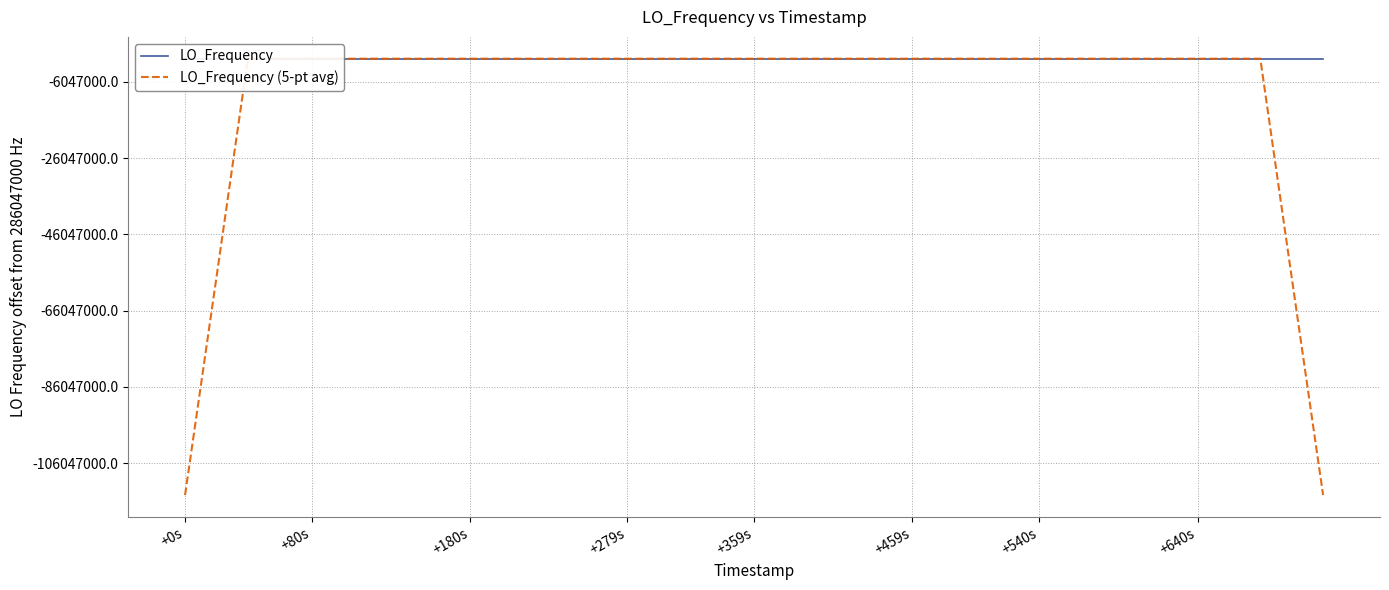

What is the value of the LO_Frequency (5-pt avg) point at the 24th from the left?

286046999.2